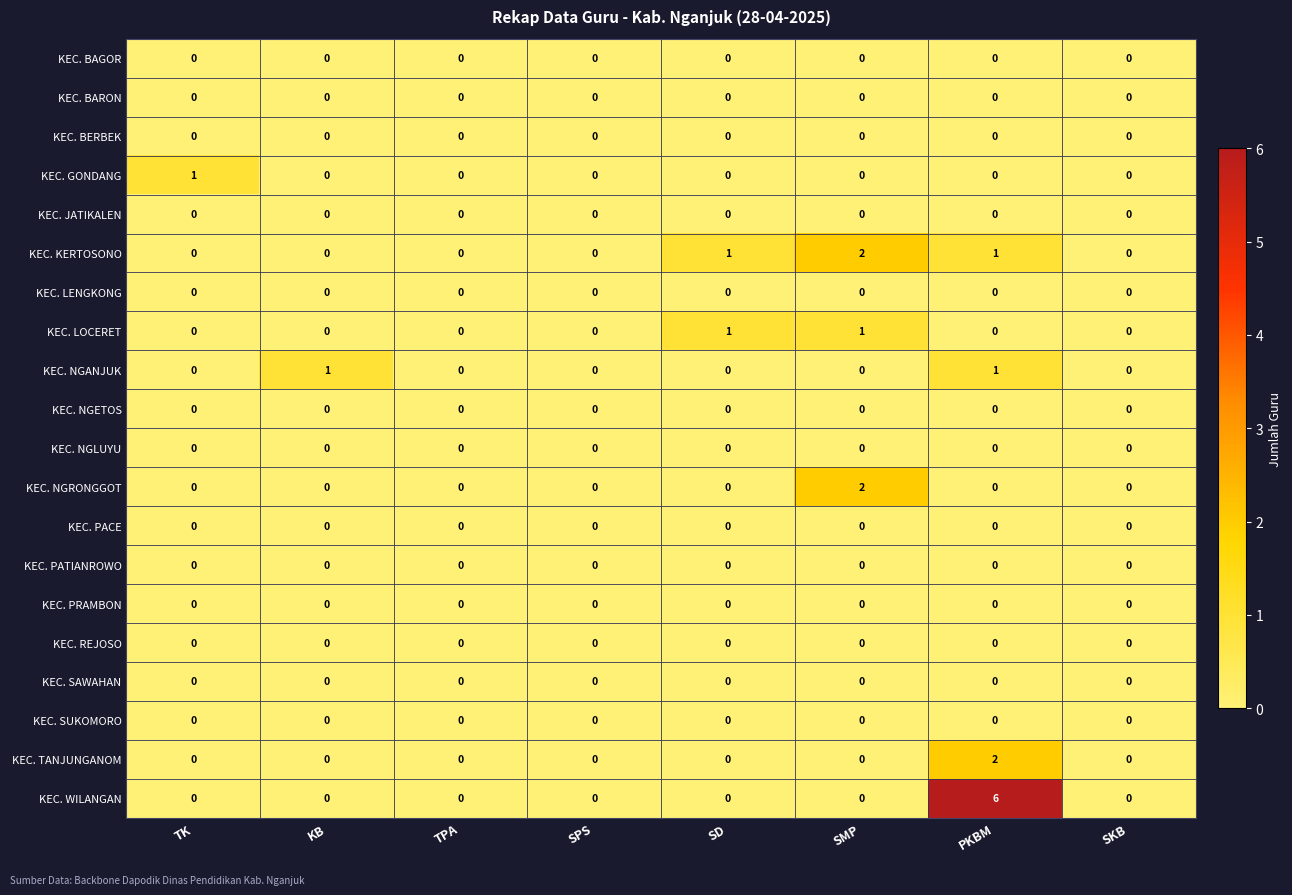

The value of KEC. NGRONGGOT at SMP is 2. True or false?

True